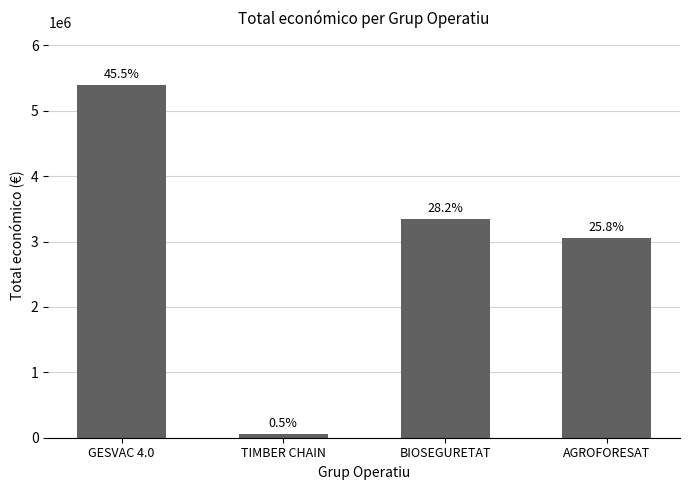

Where is the data nearest to the value 2724639?

AGROFORESAT